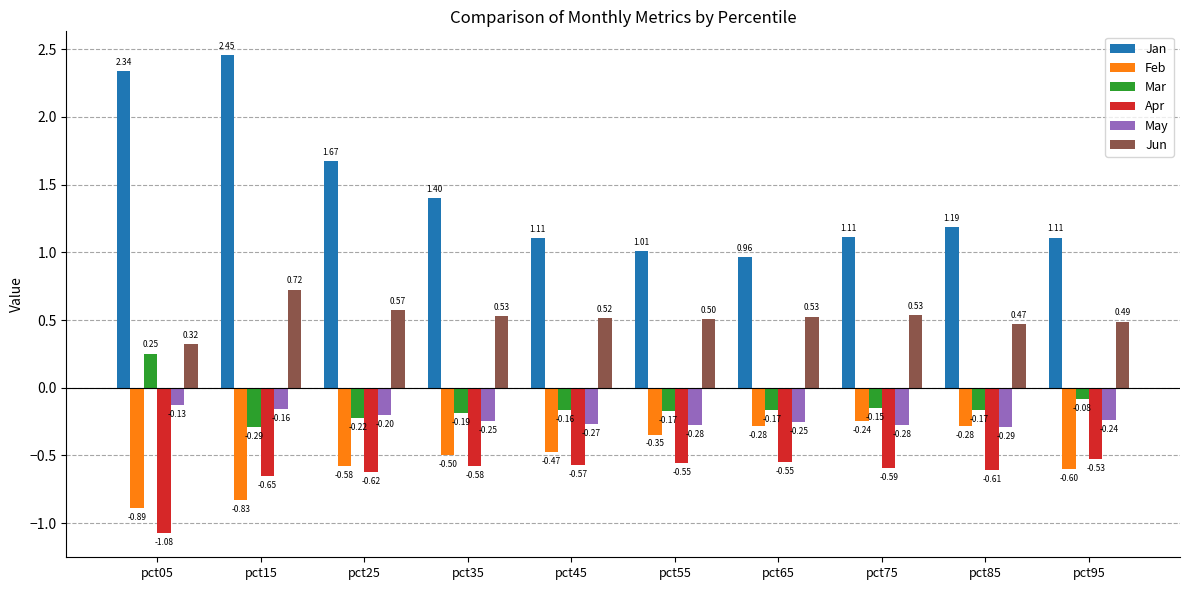

What are all the series names shown in the legend?

Jan, Feb, Mar, Apr, May, Jun